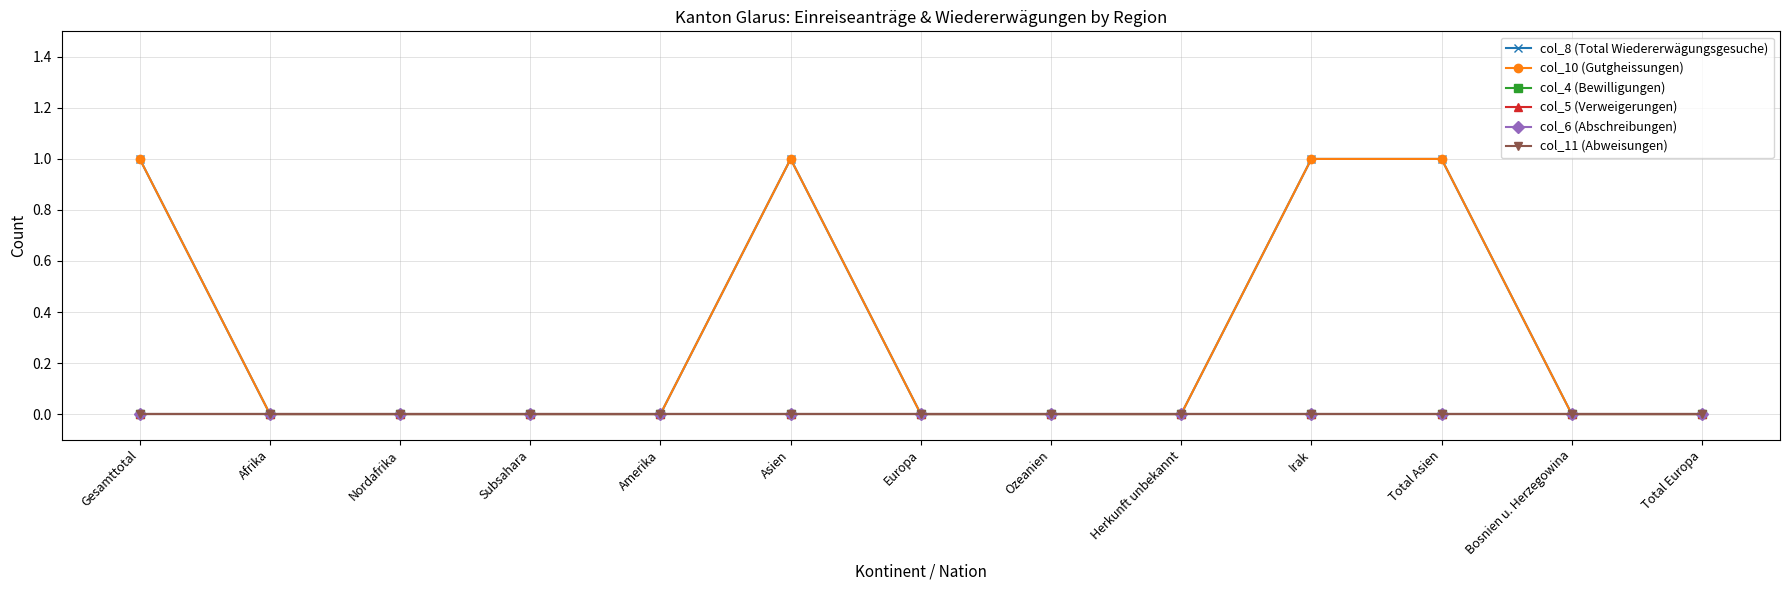

True or false: col_10 (Gutgheissungen) has a value of 0 at Amerika.

True